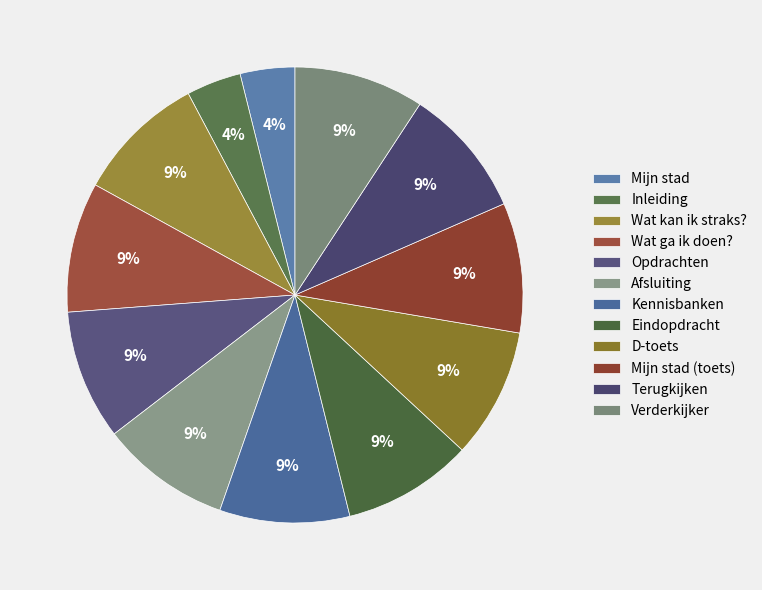

Count the number of slices in the pie.

12